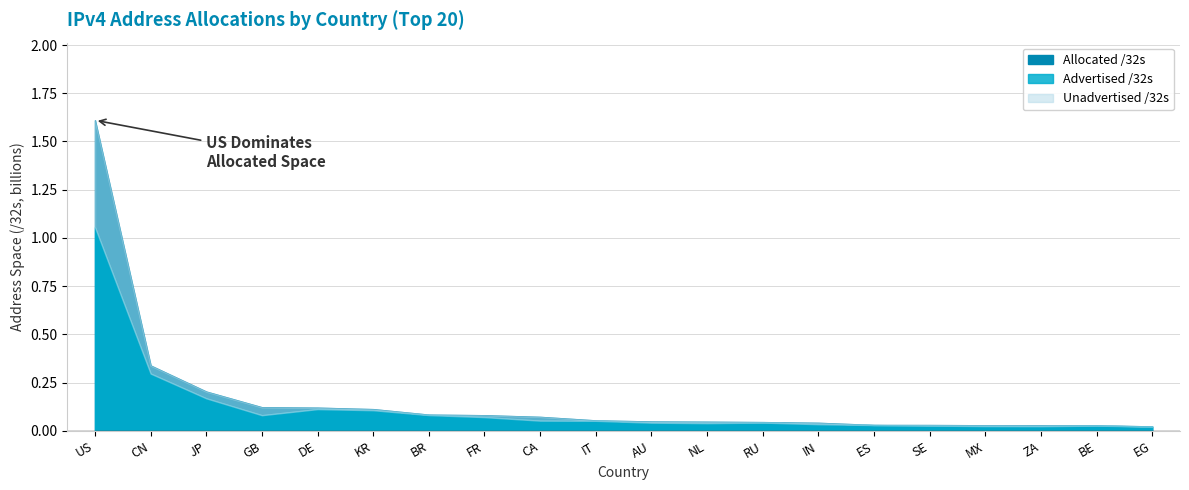

True or false: Allocated /32s has a value of 476071791 at CN.

False